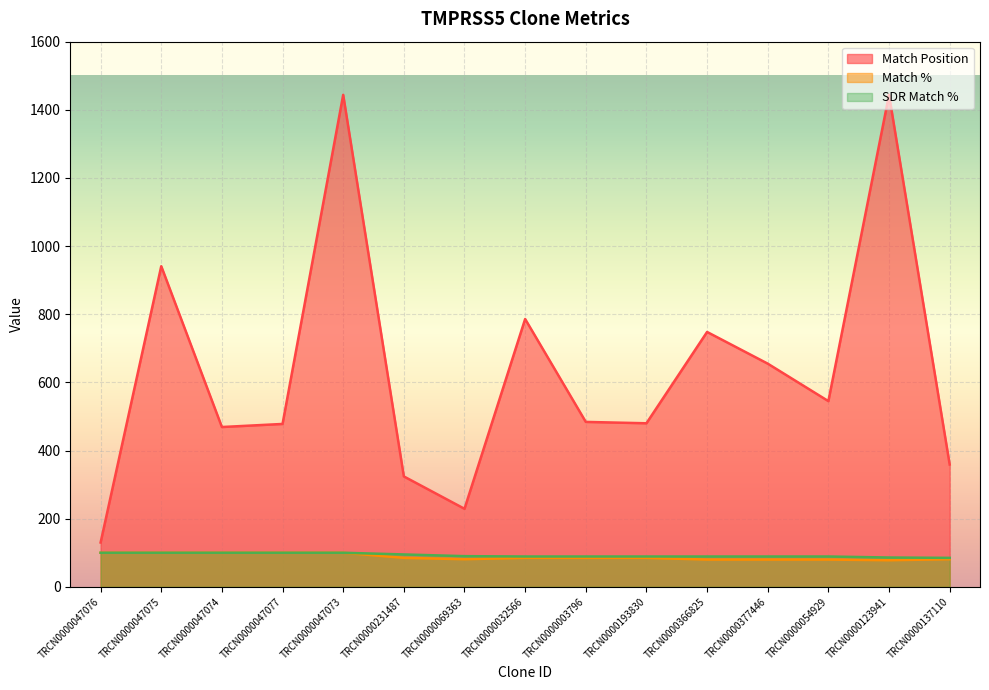

At which label is SDR Match % closest to 92?

TRCN0000069363